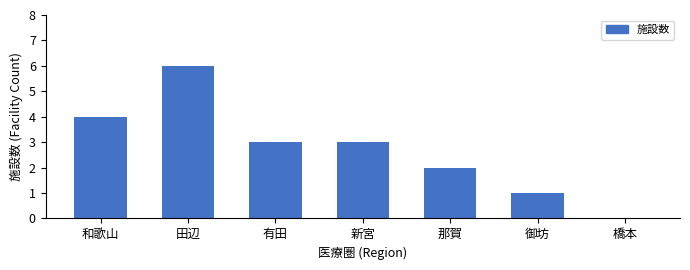

Reading left to right, transcribe all the data shown in this chart.

和歌山=4	田辺=6	有田=3	新宮=3	那賀=2	御坊=1	橋本=0